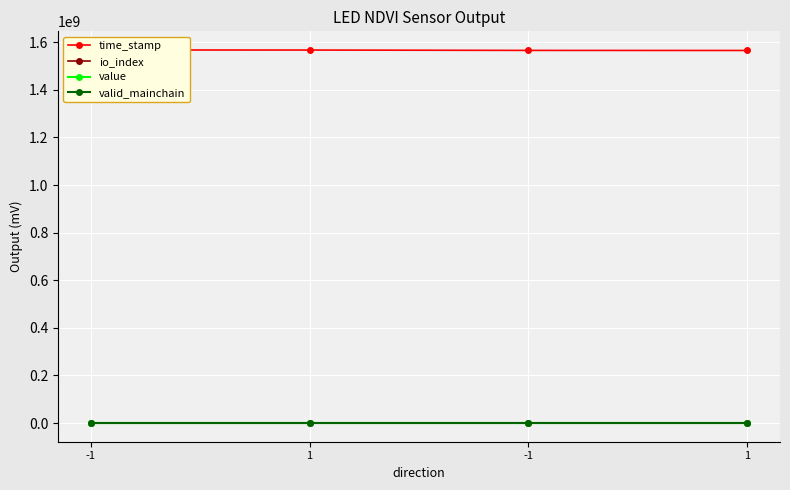

What is the sum of the time_stamp values at -1 and 1?

3134926357.0